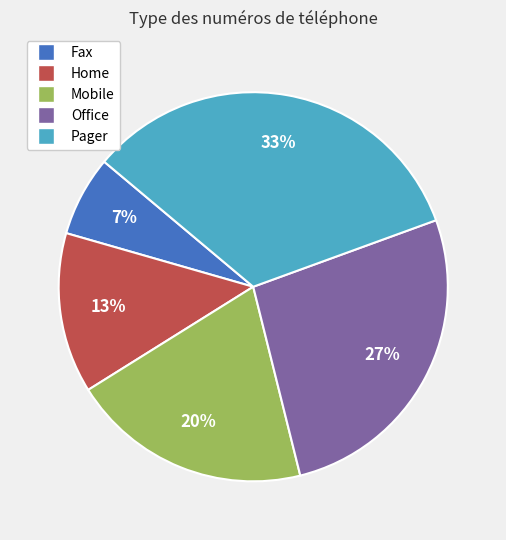

Approximately how many times larger is the value at Fax compared to Home?

0.5